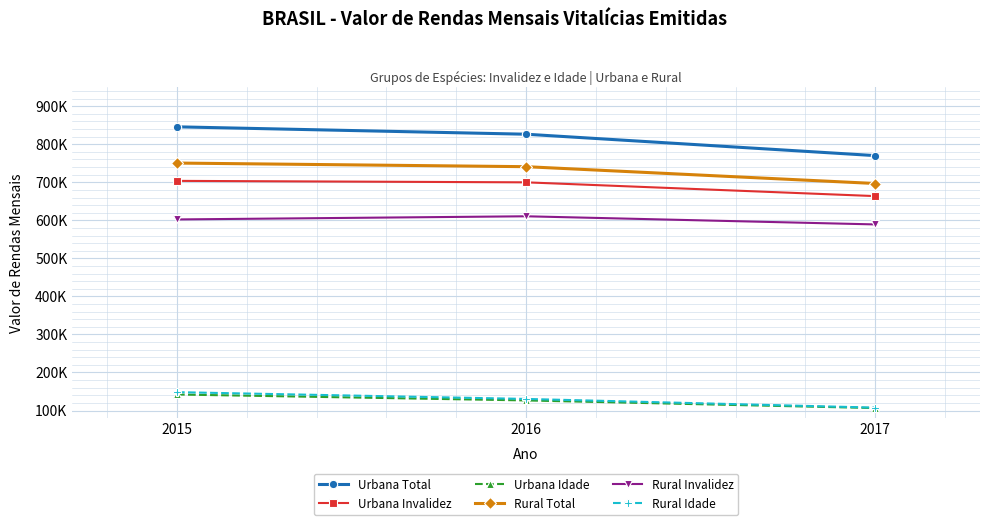

What are all the series names shown in the legend?

Urbana Total, Urbana Invalidez, Urbana Idade, Rural Total, Rural Invalidez, Rural Idade